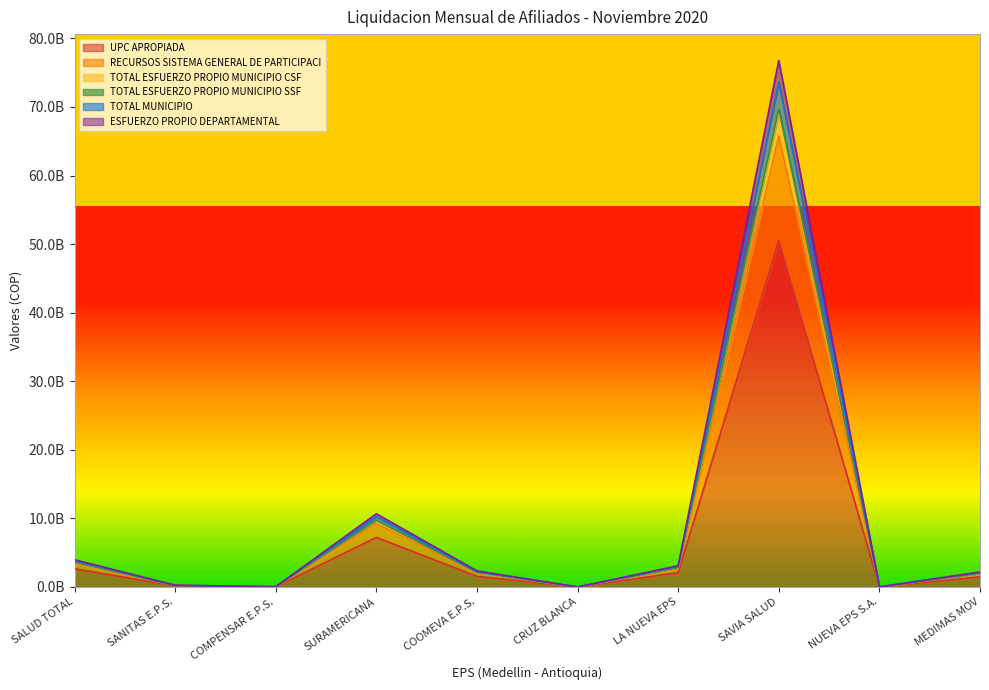

What is the difference between the second highest and minimum values in the TOTAL MUNICIPIO series?

9681186661.2